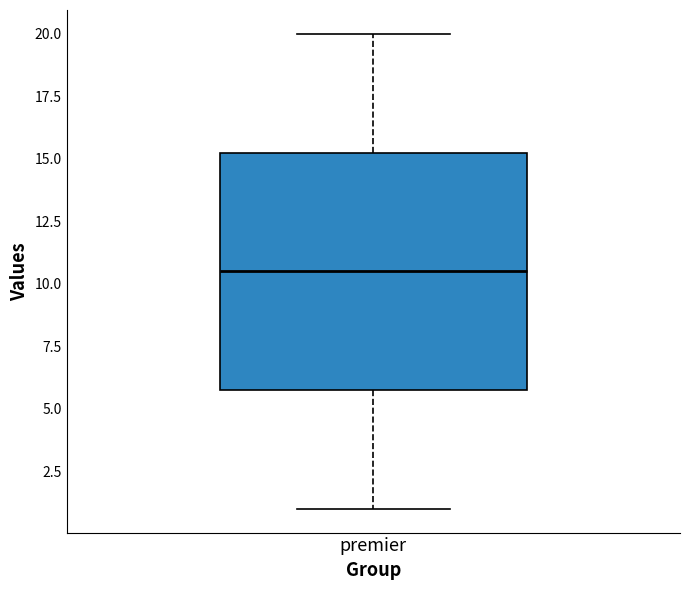

Transcribe this box plot: give where the median line is, the range the box spans, and where the two whiskers end, as read against the y-axis. The values are not printed on the chart, so give them approximately, as read against the axis.

median 10.5, box 6.0 to 15.5, whiskers 1.0 to 20.0